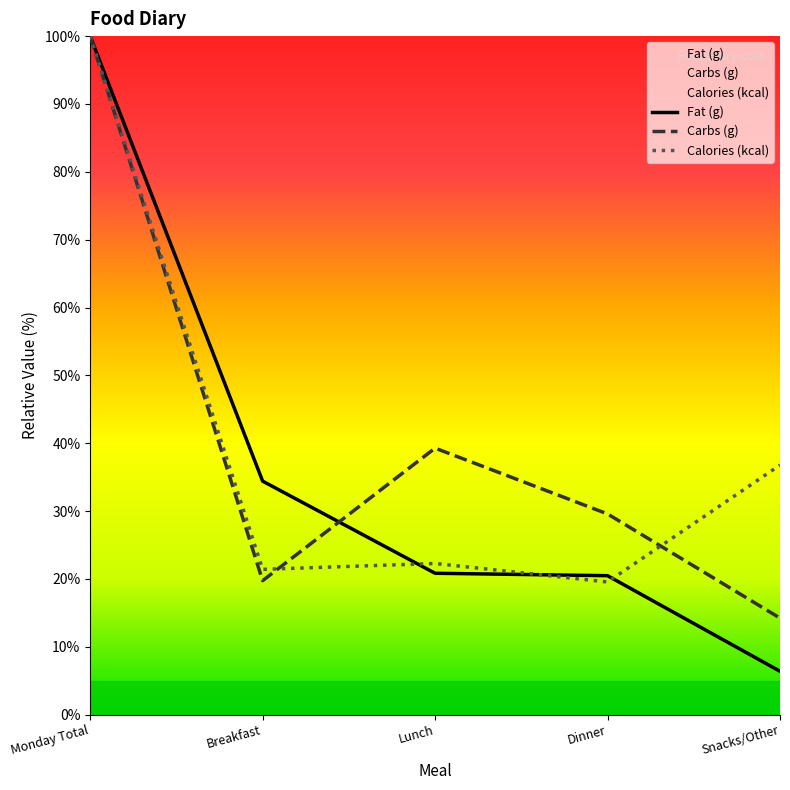

List the labels in order of Carbs (g) value, largest first.

Monday Total, Lunch, Dinner, Breakfast, Snacks/Other